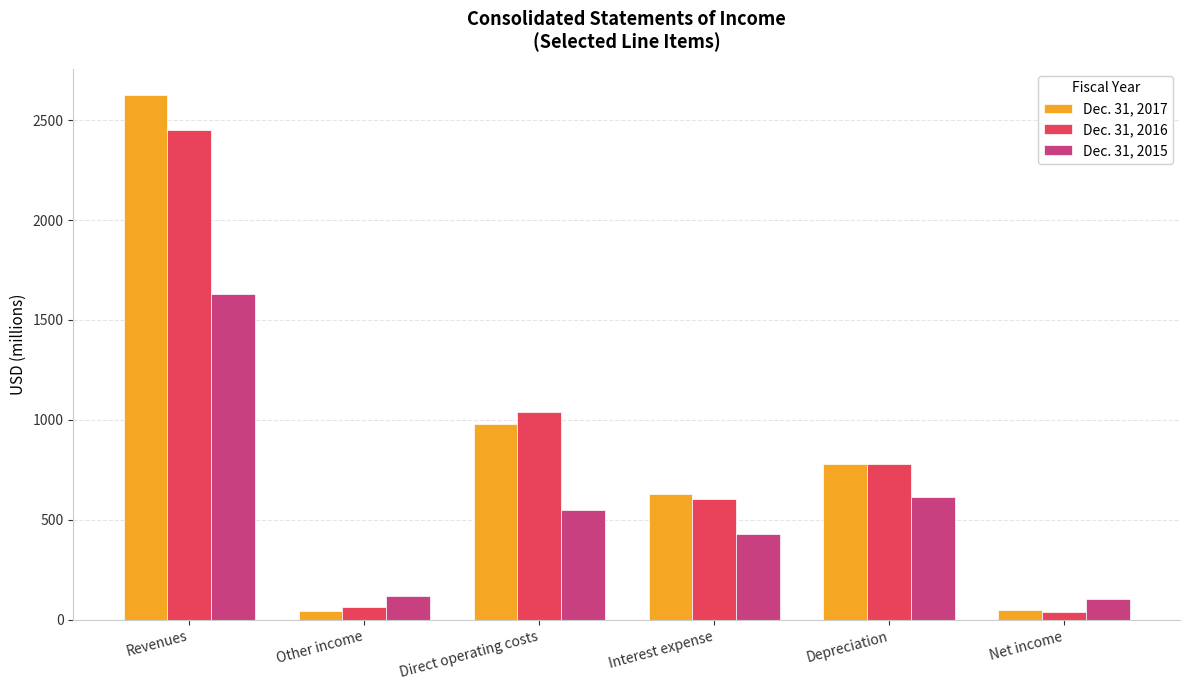

What is the total value across all series at Other income?

233